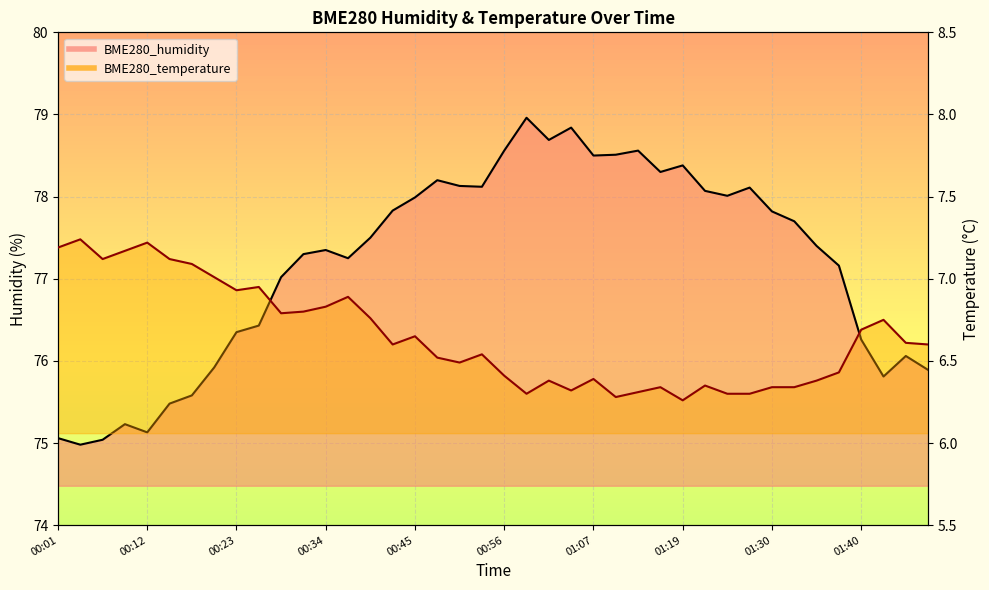

Which series has the largest total across all categories?

BME280_humidity